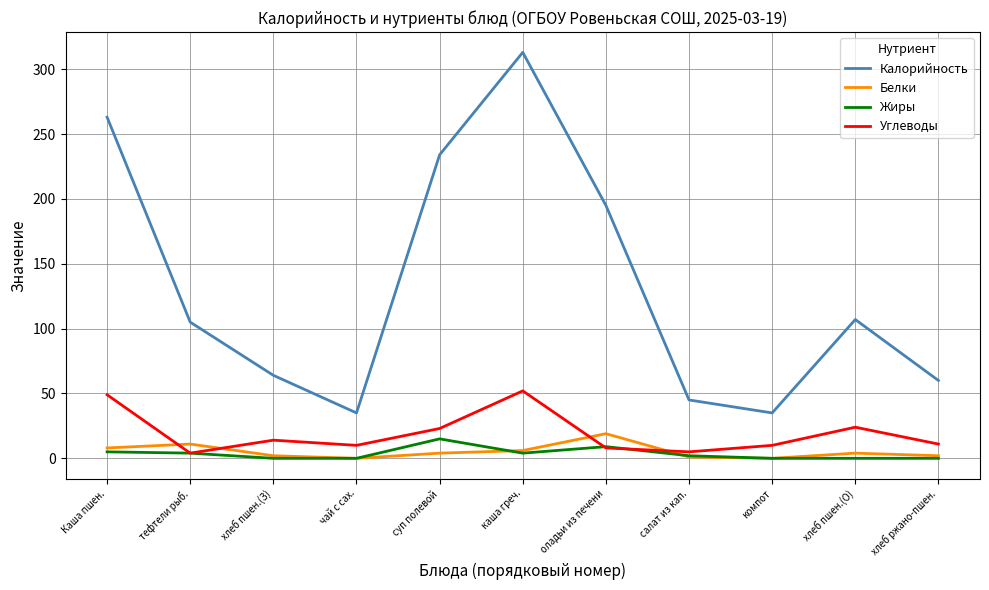

What is the maximum value shown in the chart?

313